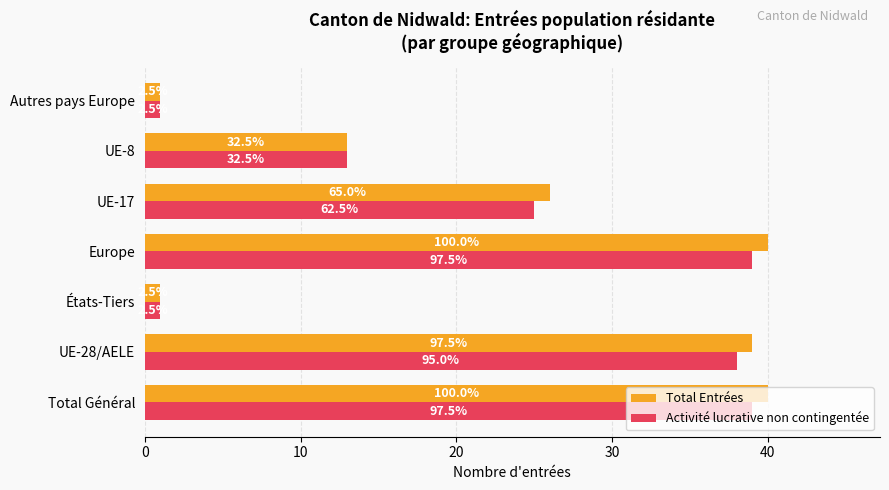

What are all the series names shown in the legend?

Total Entrées, Activité lucrative non contingentée